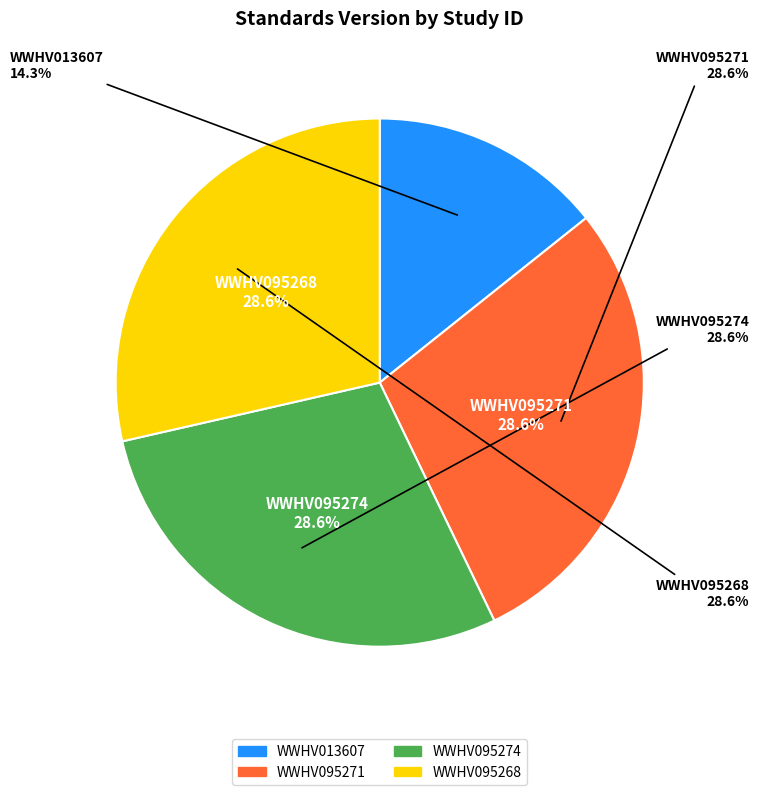

To the nearest percent, what is the combined percentage of WWHV095268 and WWHV095274?

57%